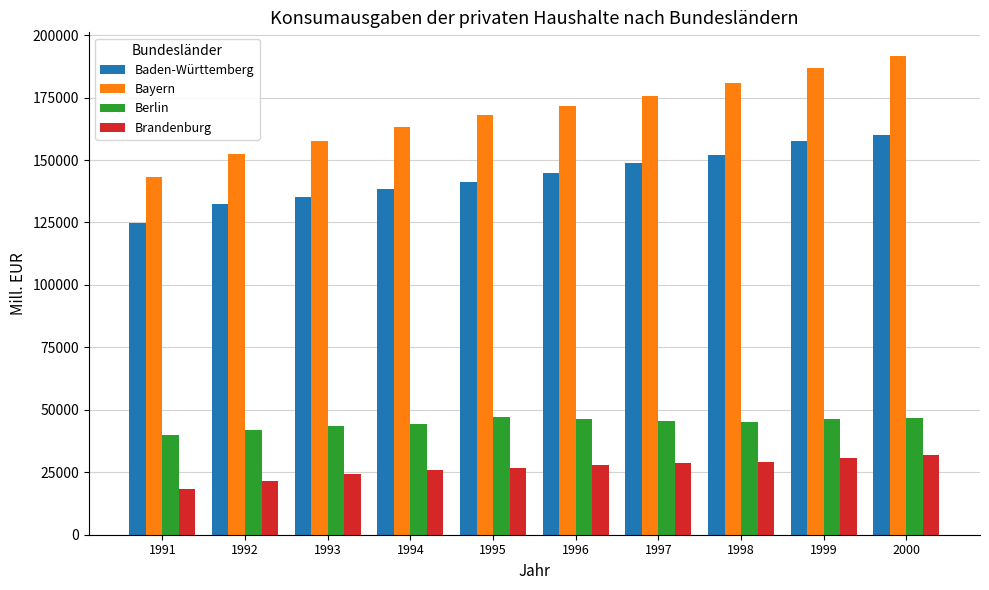

What is the difference between the maximum and minimum values in the Bayern series?

48487.5